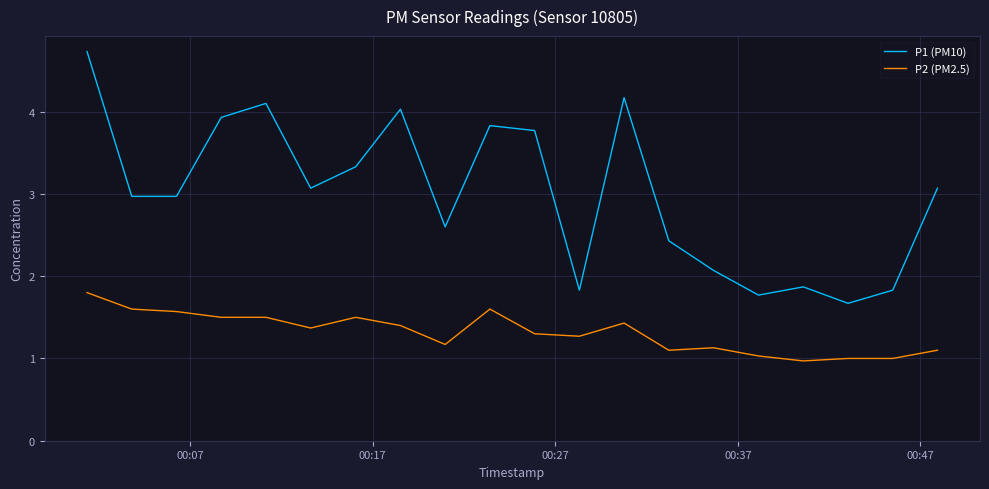

True or false: P1 (PM10) and P2 (PM2.5) cross at least once.

False